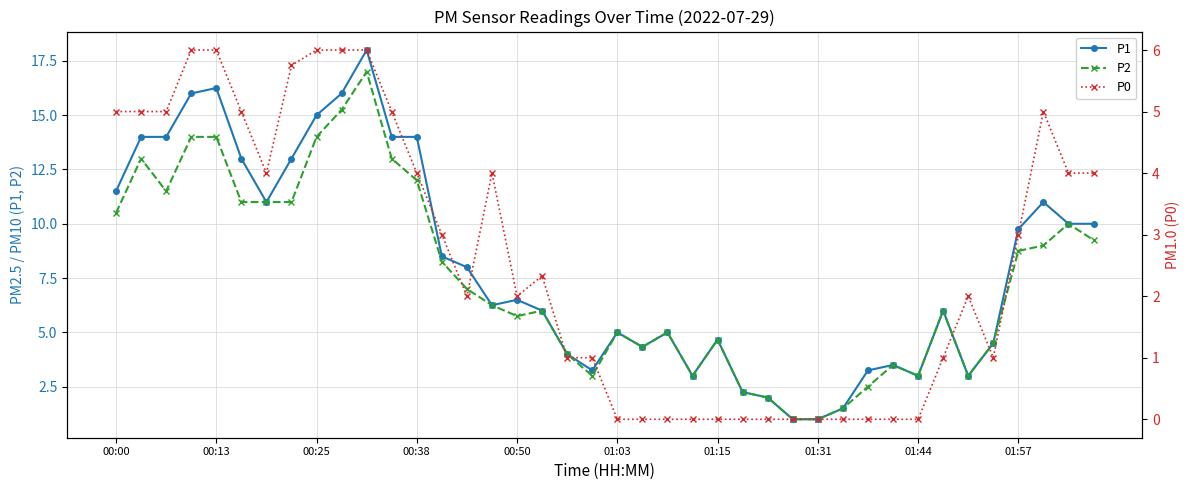

What is the difference between the second highest and second lowest values in the P0 series?

6.0